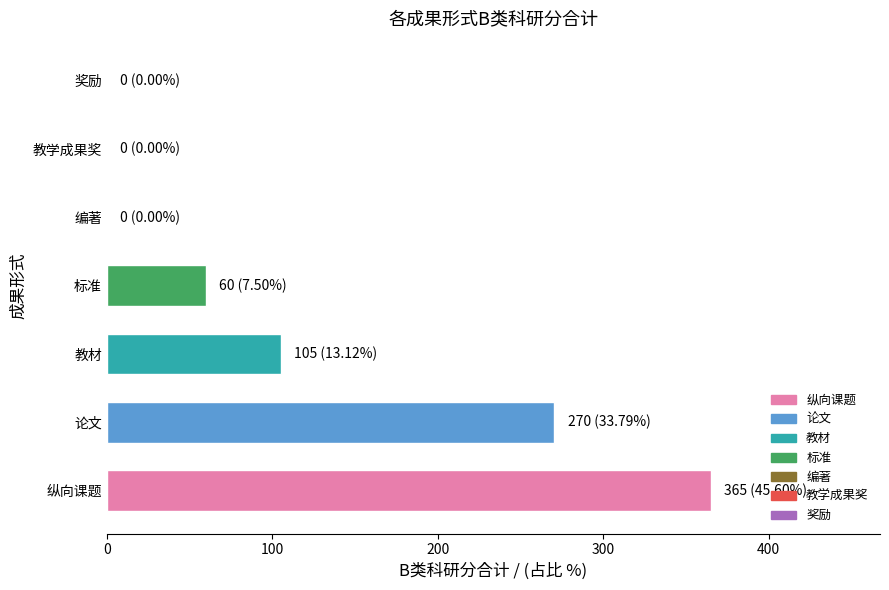

What is the maximum value shown in the chart?

365.0